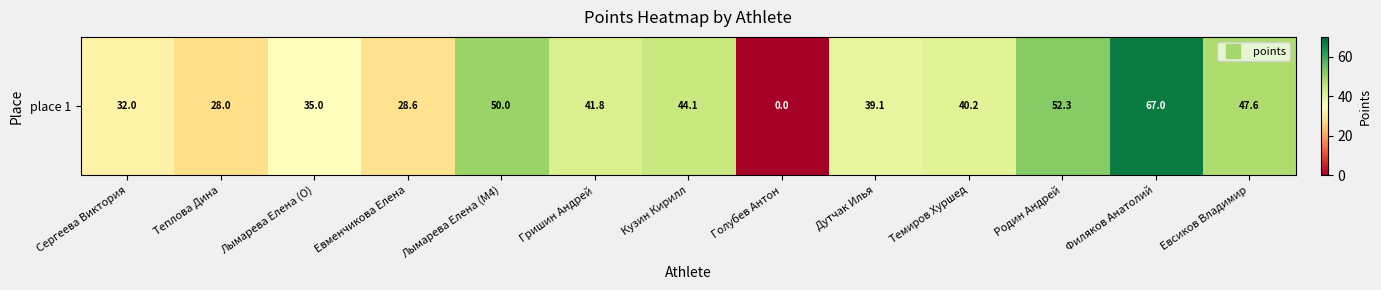

Is it true that the value at Евсиков Владимир is 16.3?

False